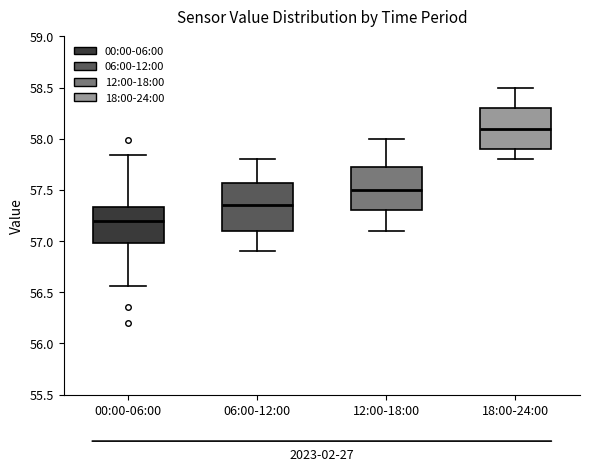

Which box's median line is the lowest?

00:00-06:00